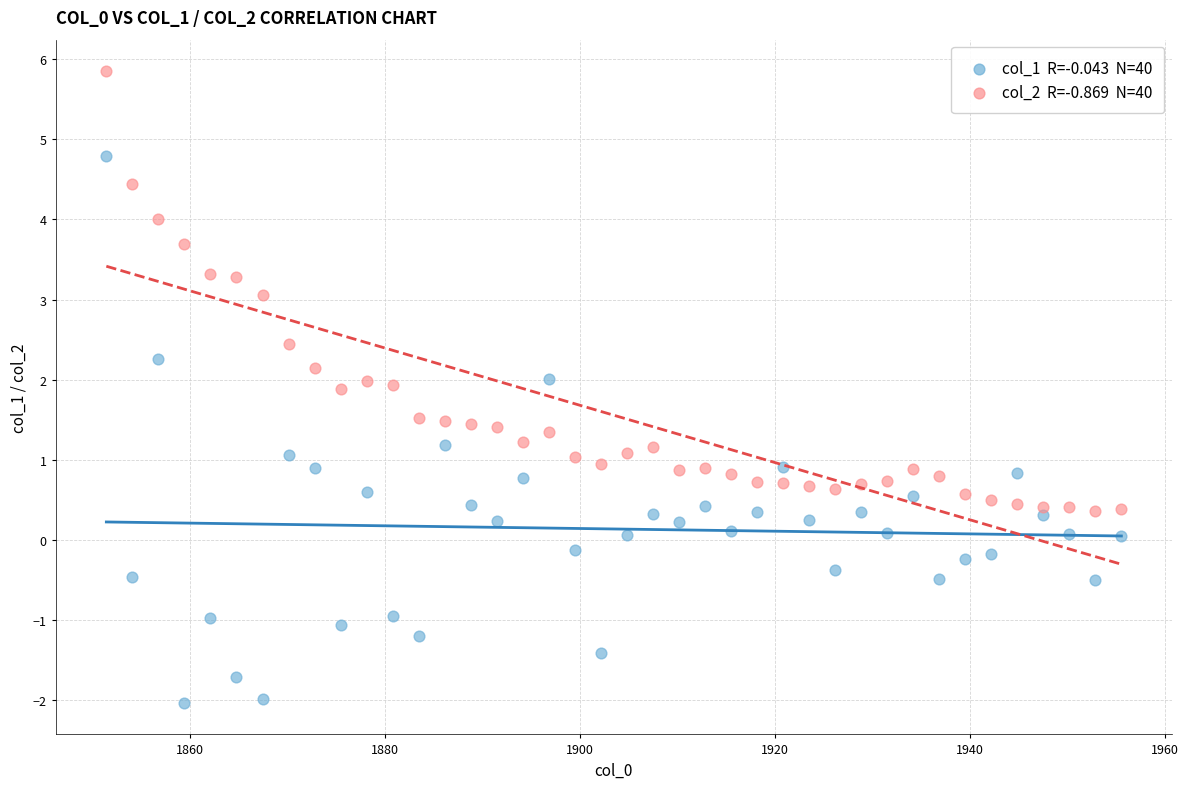

Across all data points, what is the range of X values (max minus min)?

104.1